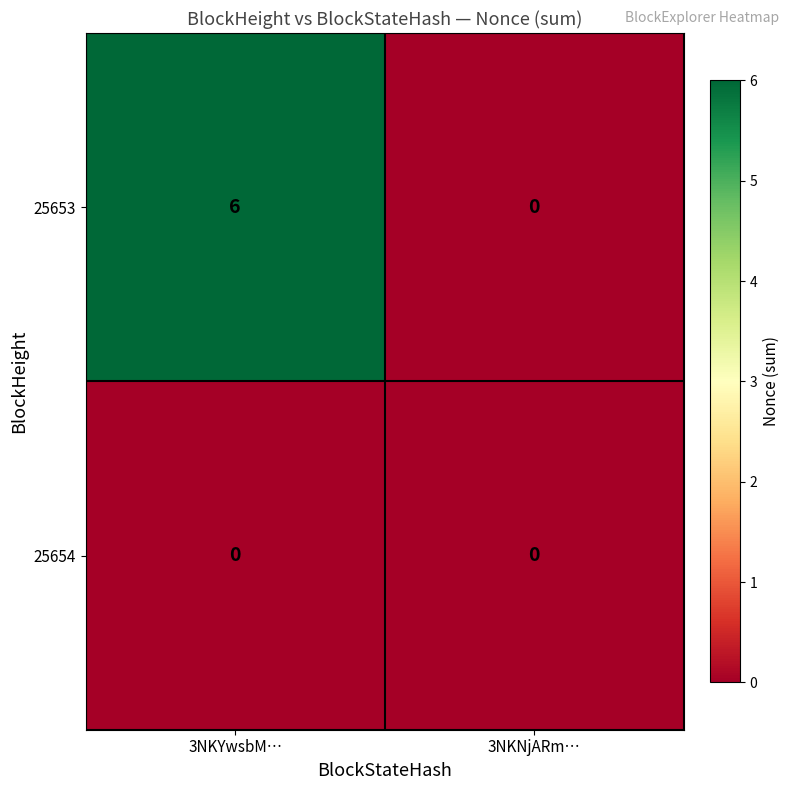

Reading right to left, list all the values displayed in this chart.

25653: 3NKNjARm…=0	3NKYwsbM…=6
25654: 3NKNjARm…=0	3NKYwsbM…=0